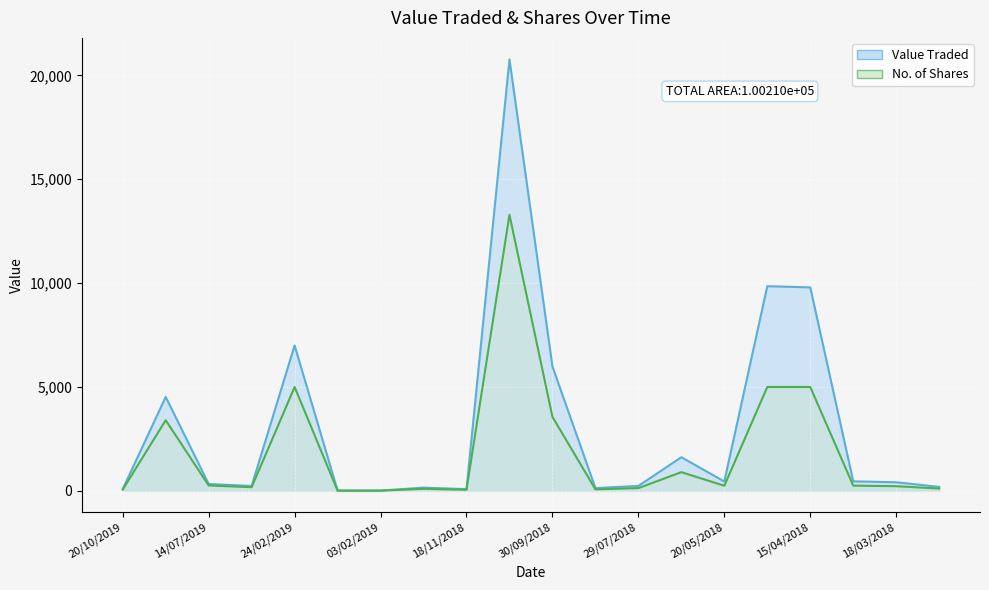

What position from the right is 06/10/2019?

19